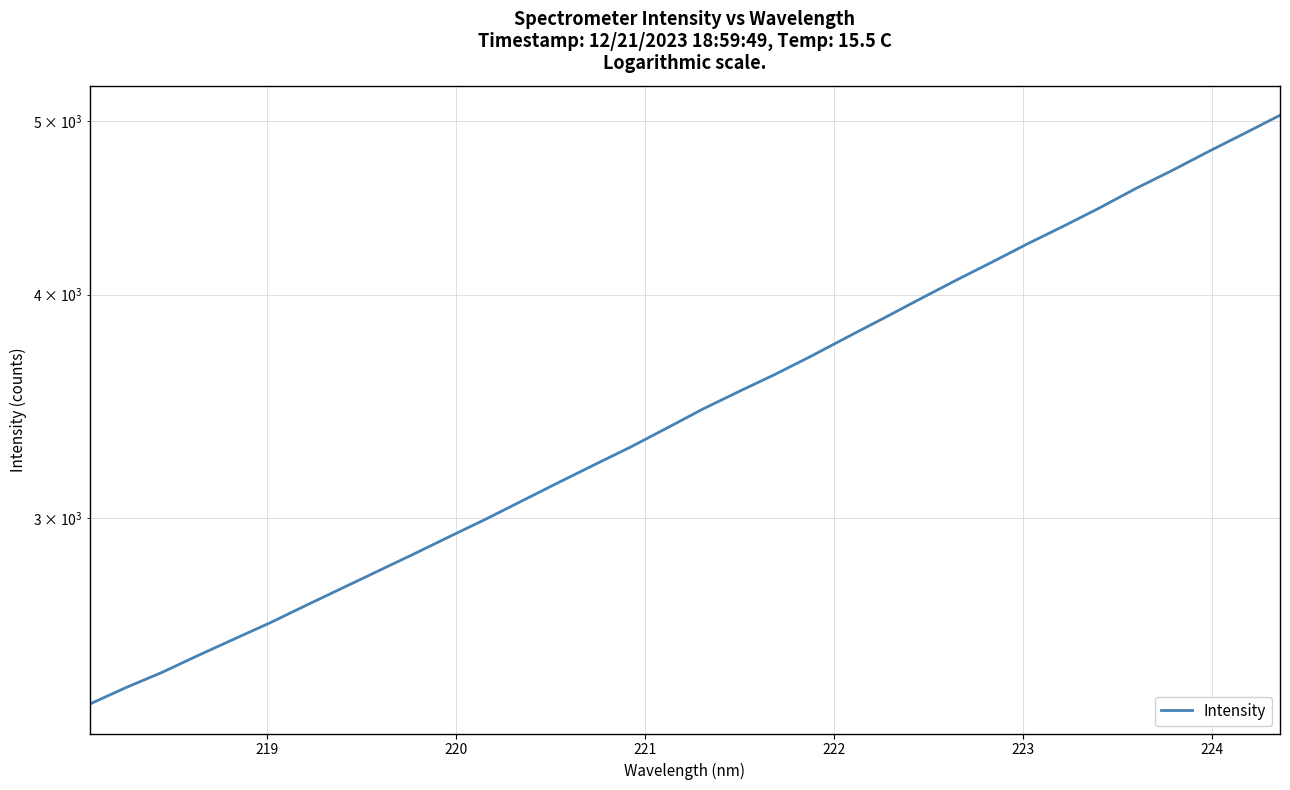

Count the number of values greater than 3452.

17